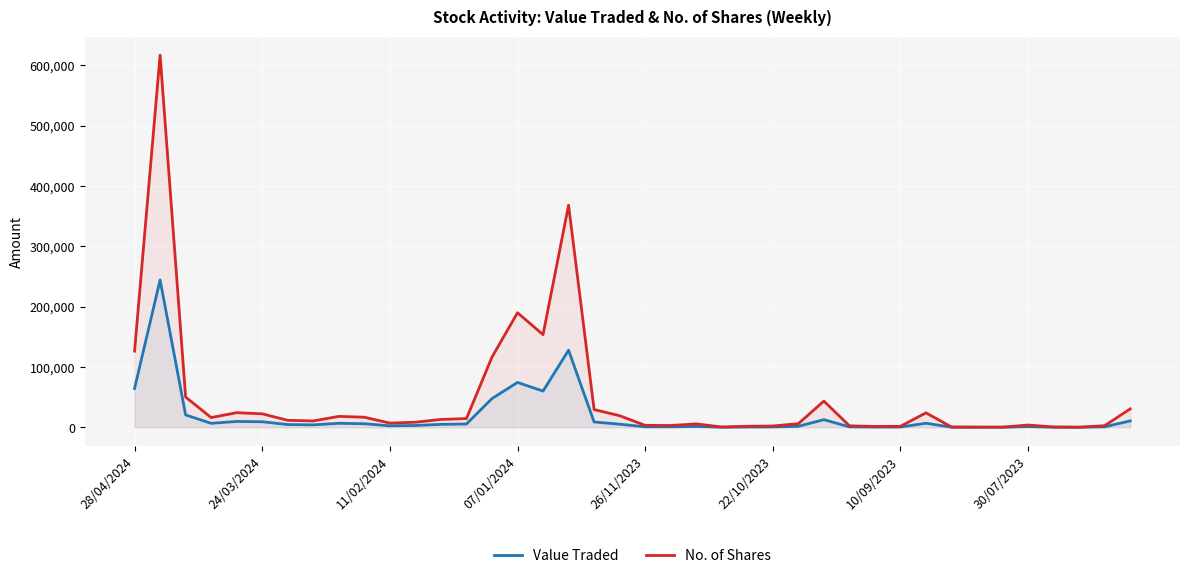

How many interior local valleys does the Value Traded series have?

9